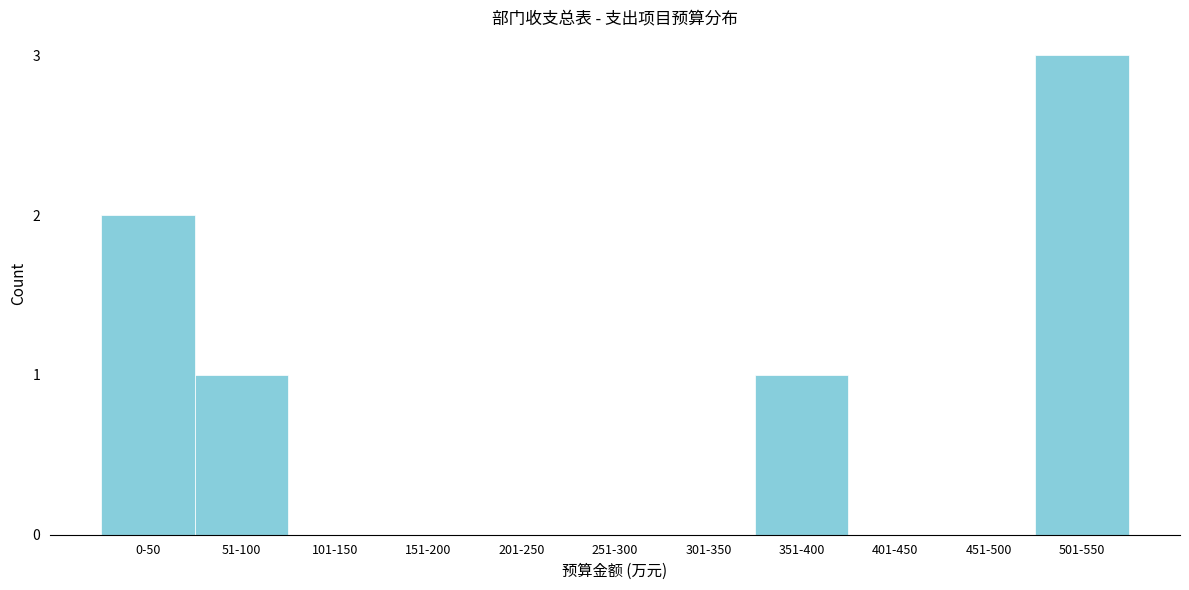

Reading left to right, list all the values displayed in this chart.

0-50=2	51-100=1	101-150=0	151-200=0	201-250=0	251-300=0	301-350=0	351-400=1	401-450=0	451-500=0	501-550=3